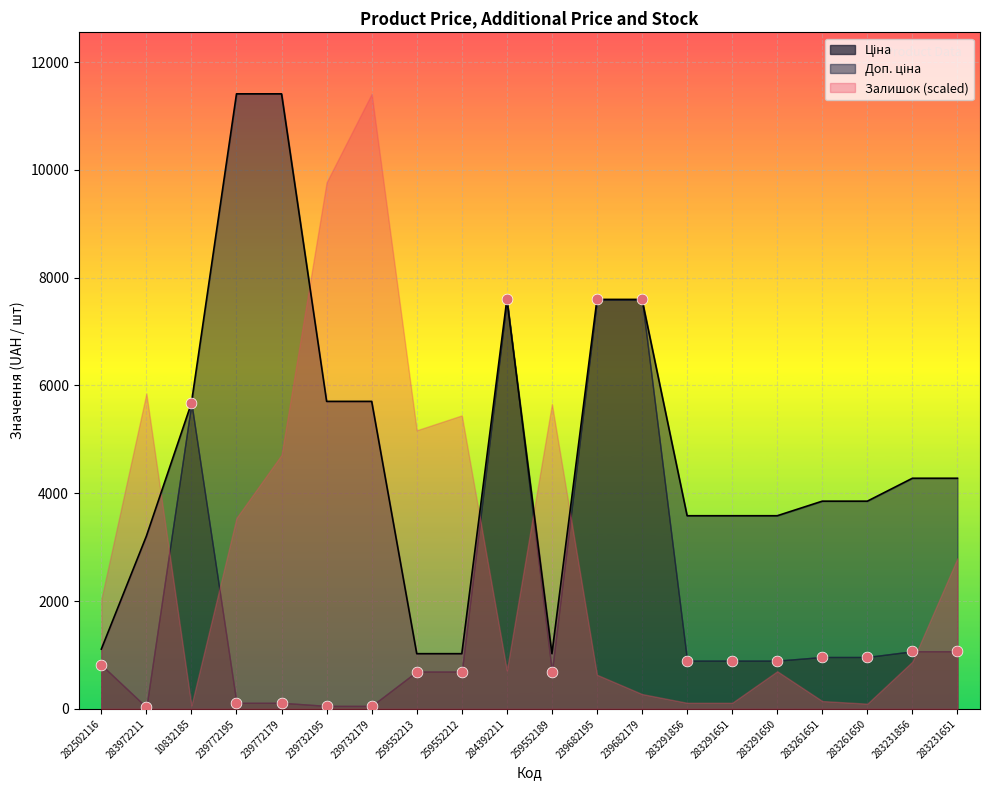

Is the value of Доп. ціна at 283291651 greater than the value of Ціна at 239772179?

Yes